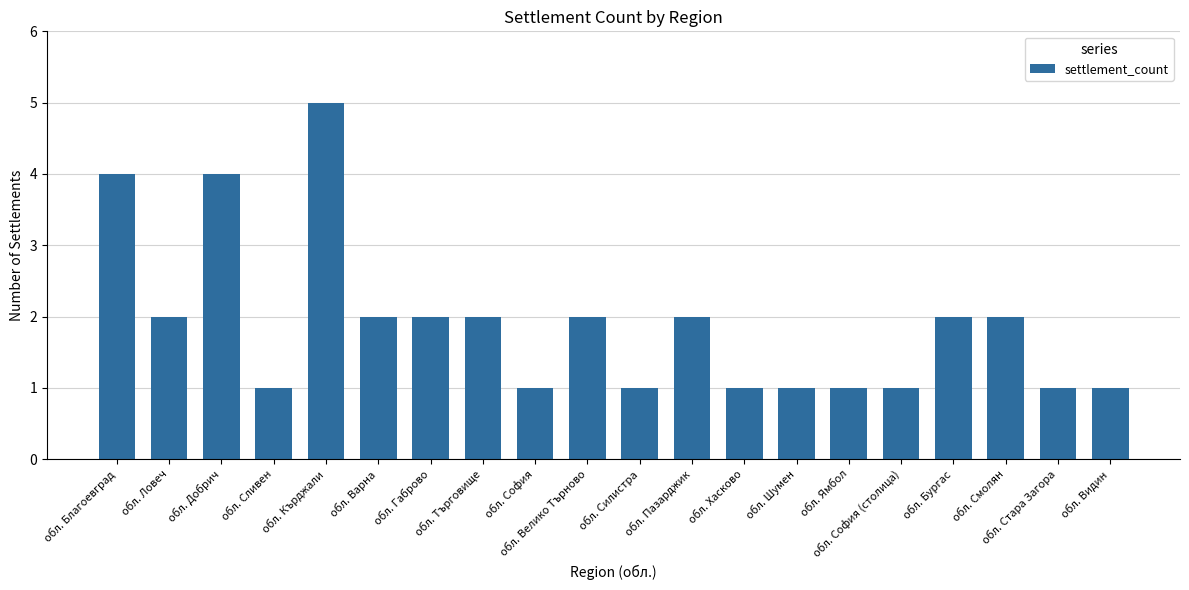

Which has a higher value, обл. София or обл. Благоевград?

обл. Благоевград